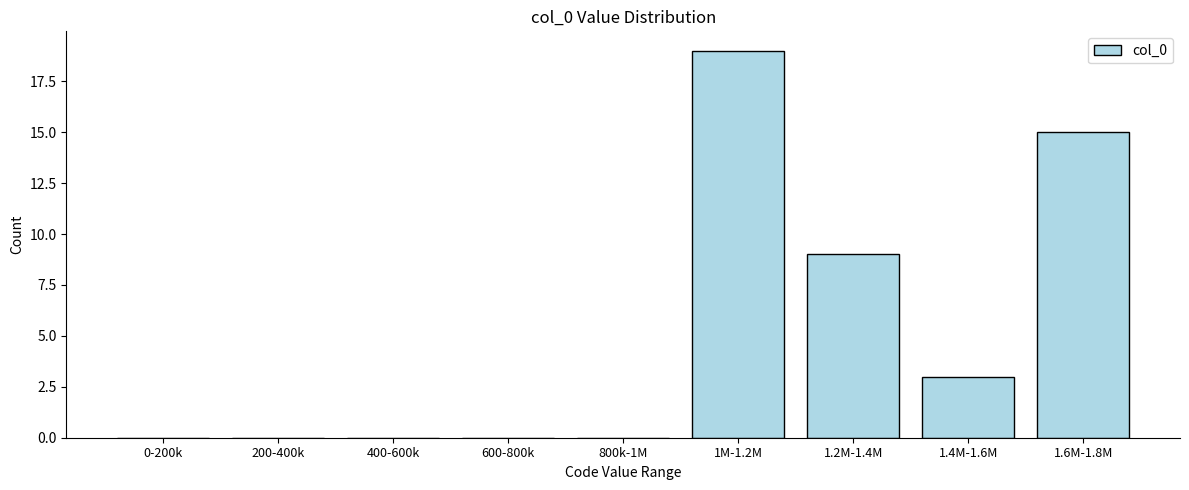

Reading left to right, extract all data points from this chart.

0-200k=0	200-400k=0	400-600k=0	600-800k=0	800k-1M=0	1M-1.2M=19	1.2M-1.4M=9	1.4M-1.6M=3	1.6M-1.8M=15